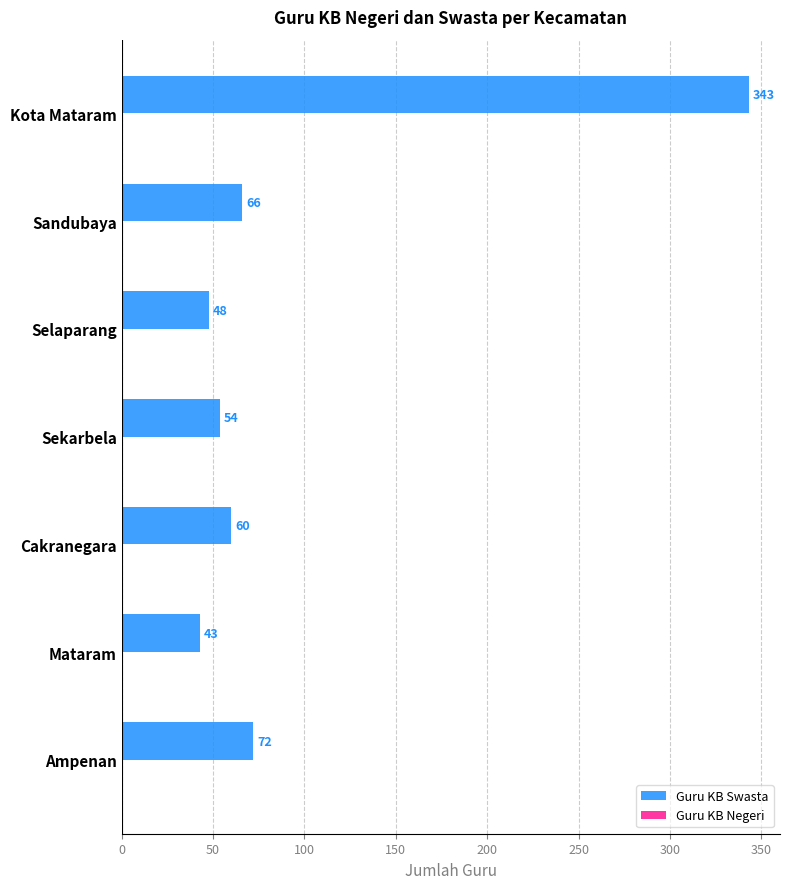

What is the change in value from Cakranegara to Sandubaya?

+6